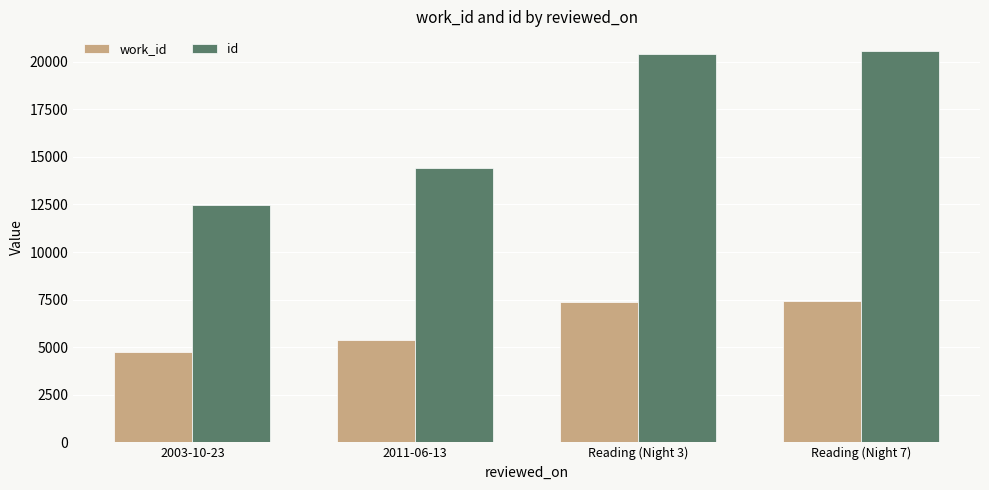

What is the lowest value of the id series?

12469